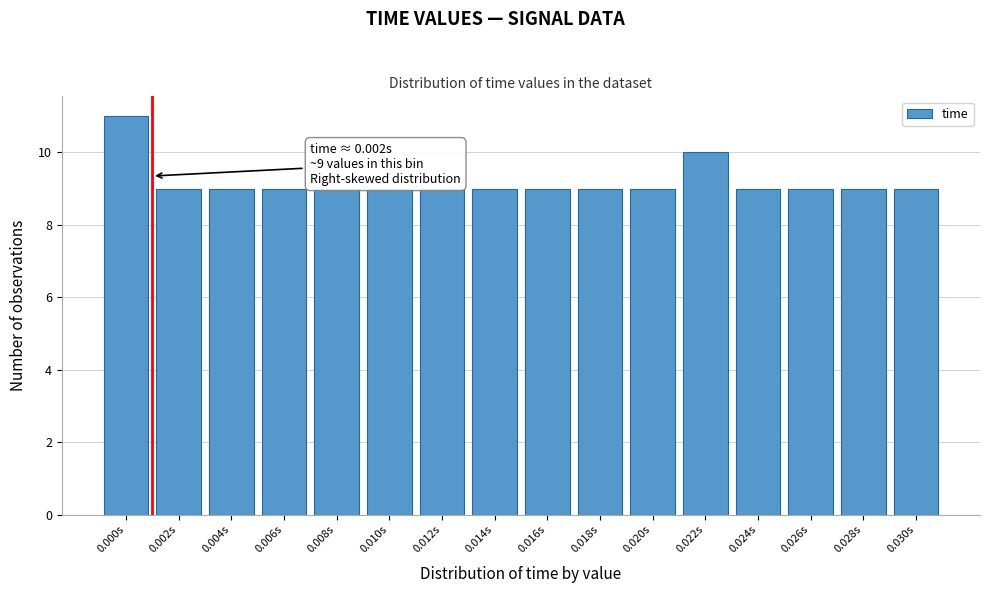

Reading left to right, transcribe all the data shown in this chart.

0.000s=11	0.002s=9	0.004s=9	0.006s=9	0.008s=9	0.010s=9	0.012s=9	0.014s=9	0.016s=9	0.018s=9	0.020s=9	0.022s=10	0.024s=9	0.026s=9	0.028s=9	0.030s=9